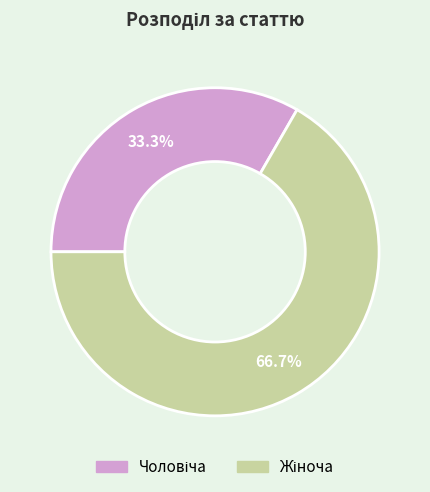

Is there any slice that represents more than half of the pie?

Yes